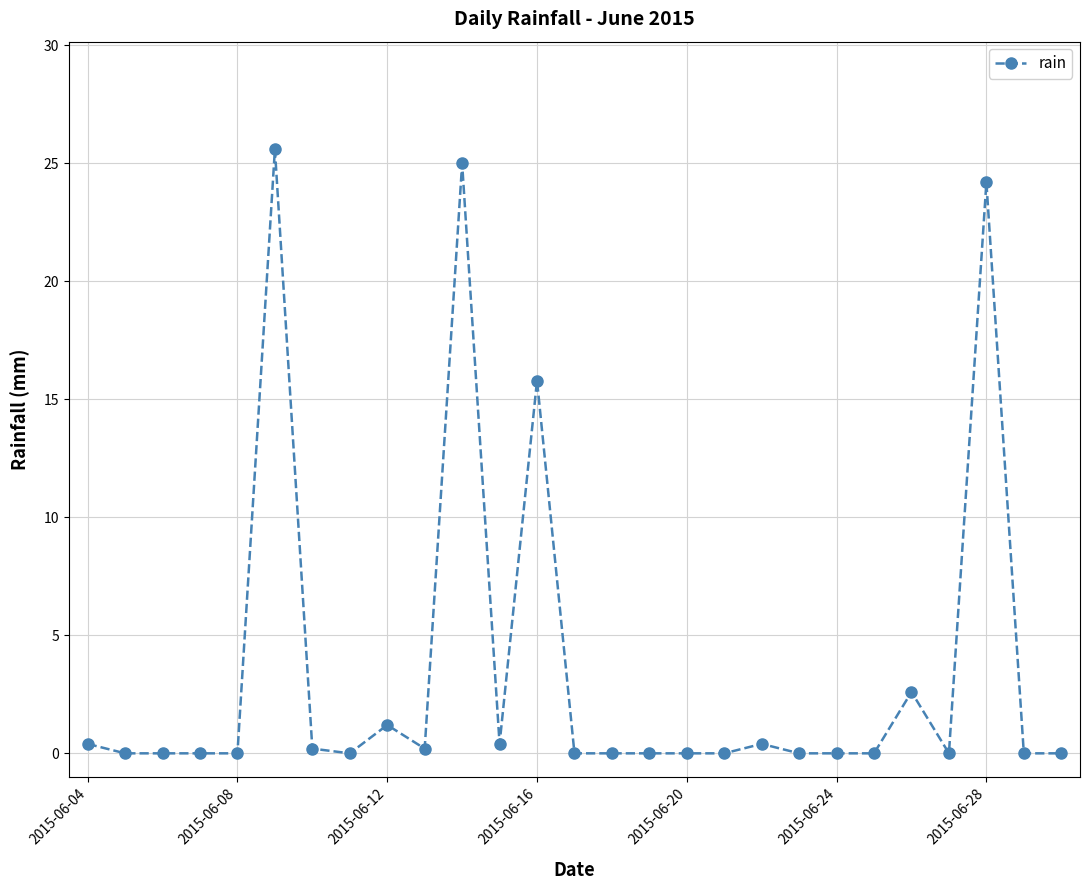

True or false: the data has more than 2 interior local peaks.

True